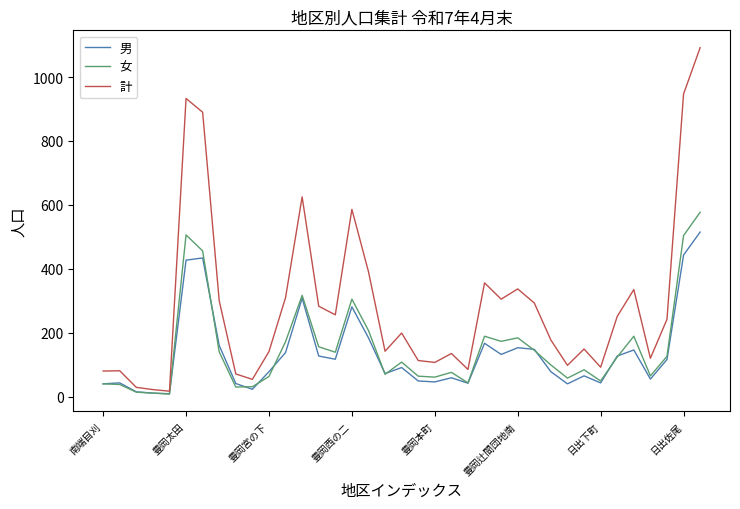

Count the number of categories in the chart.

37